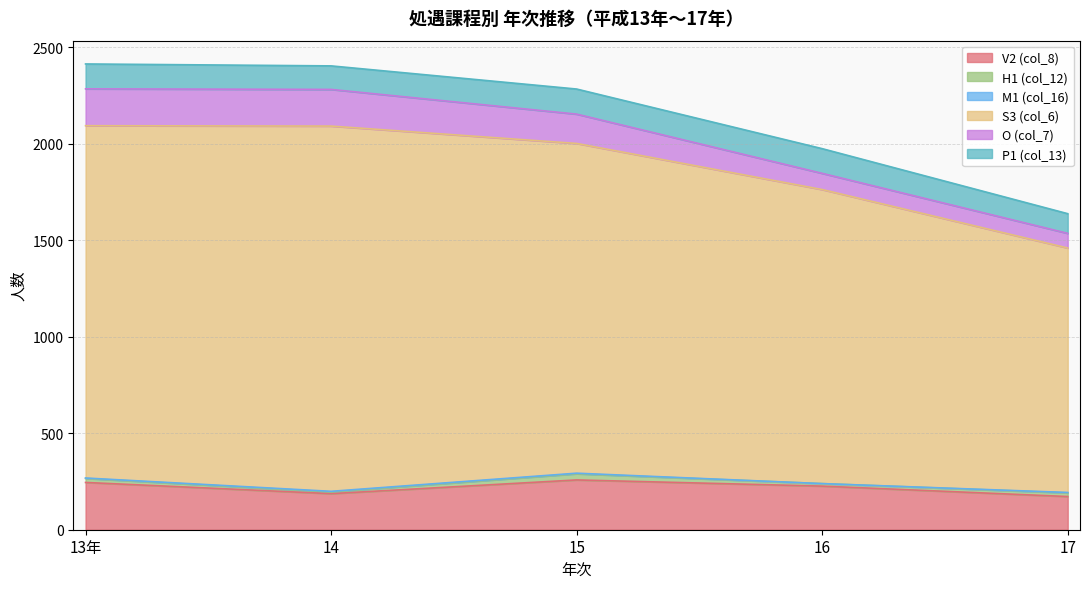

How many times do P1 (col_13) and O (col_7) cross each other?

1